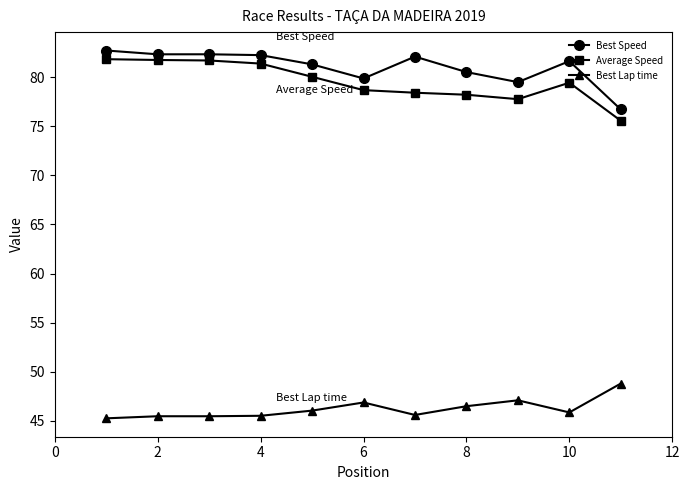

Which series has the largest total across all categories?

Best Speed